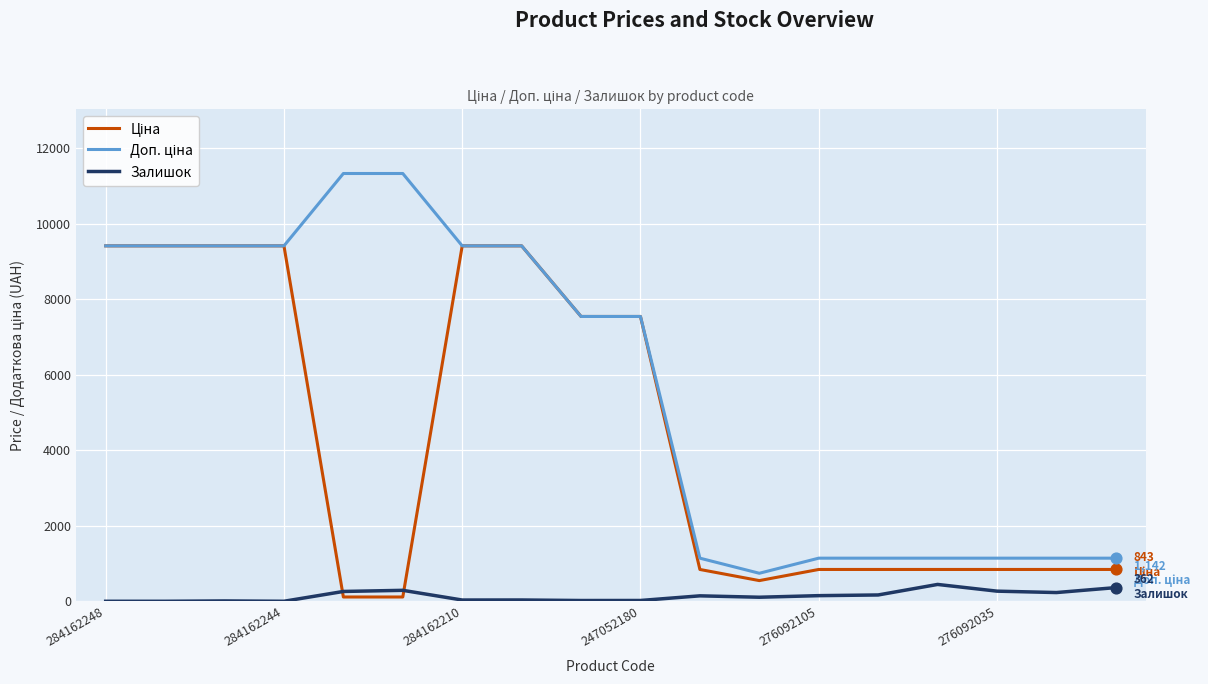

What is the maximum value shown in the chart?

11334.0